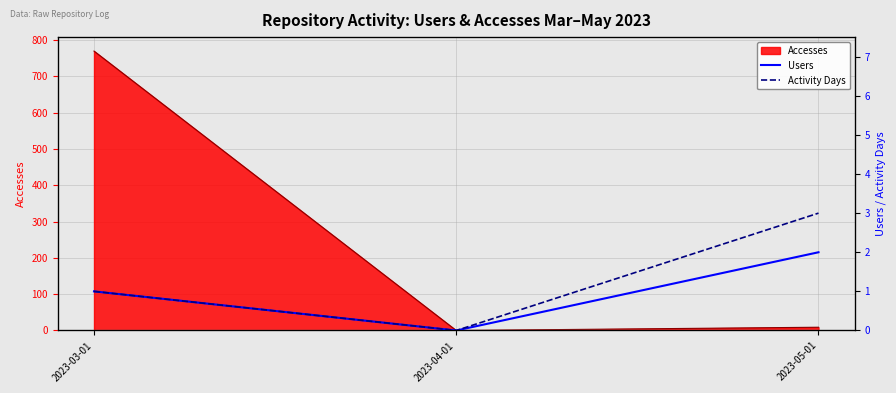

What is the difference between the maximum and minimum values in the Activity Days series?

3